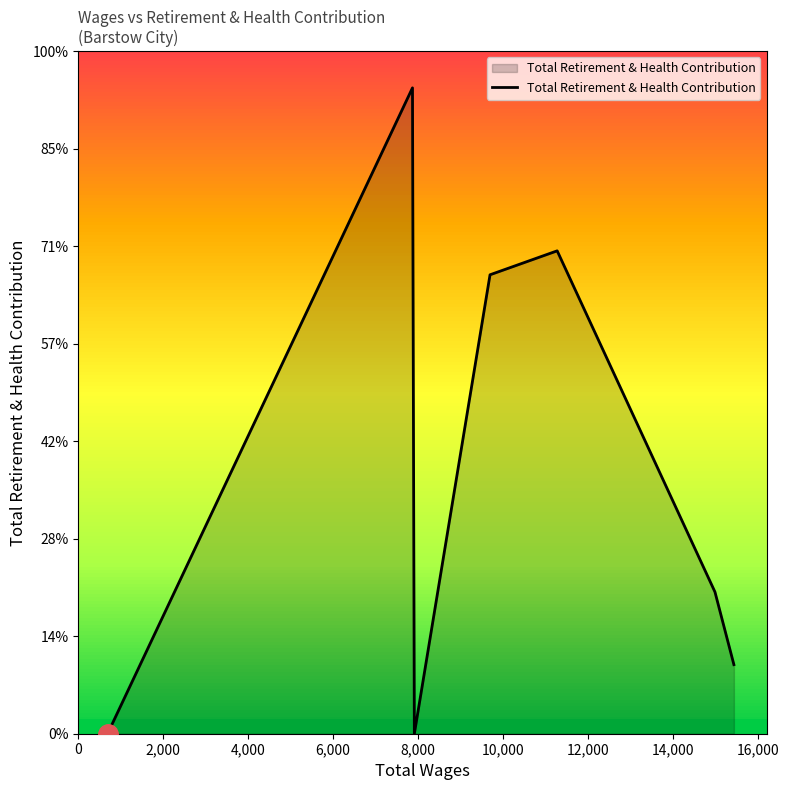

What is the average value?

5270